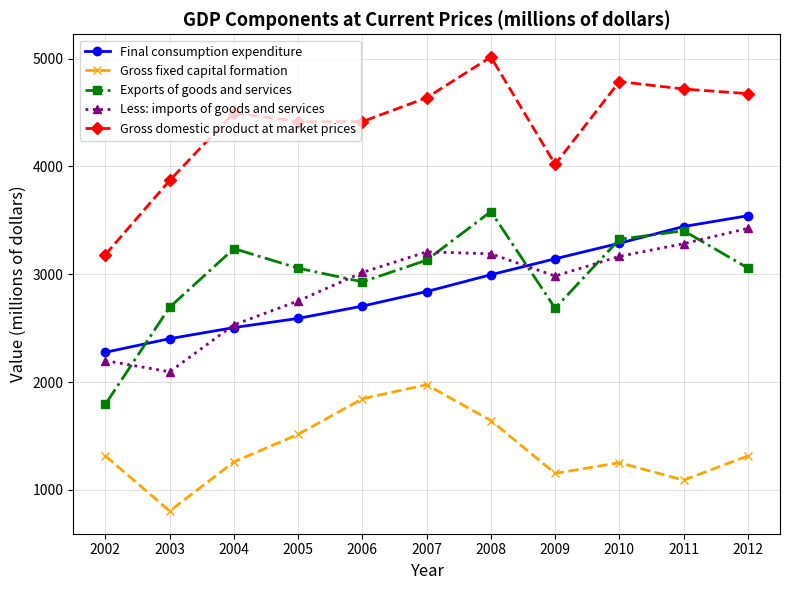

Is this an area chart (filled region under the line)?

No